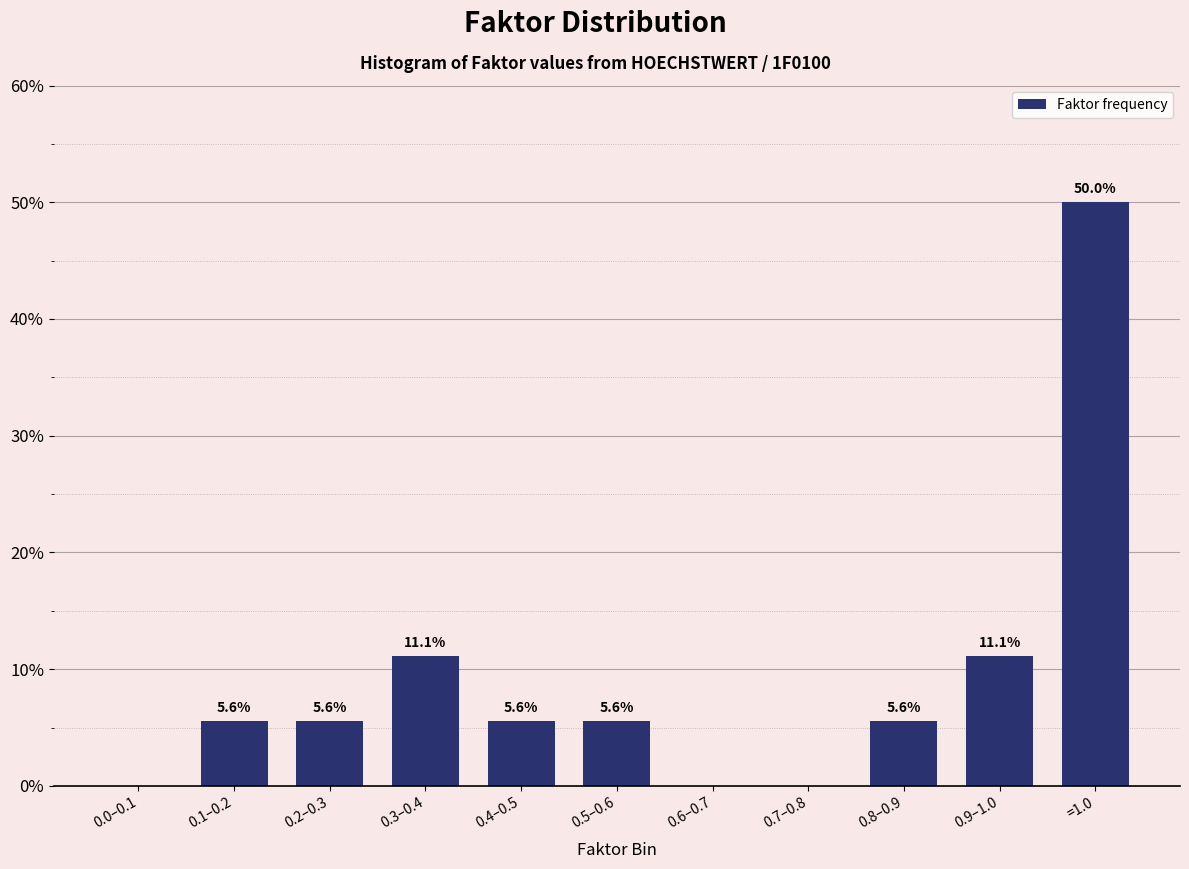

Reading left to right, transcribe all the data shown in this chart.

0.0–0.1=0.0	0.1–0.2=5.6	0.2–0.3=5.6	0.3–0.4=11.1	0.4–0.5=5.6	0.5–0.6=5.6	0.6–0.7=0.0	0.7–0.8=0.0	0.8–0.9=5.6	0.9–1.0=11.1	=1.0=50.0